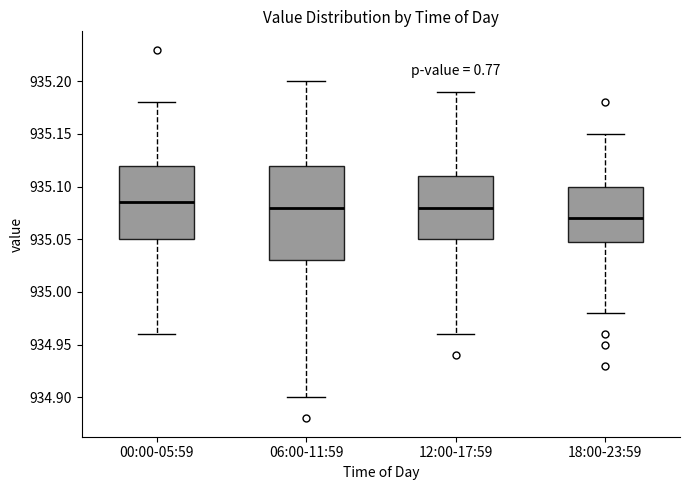

Which box has the lowest median line?

18:00-23:59